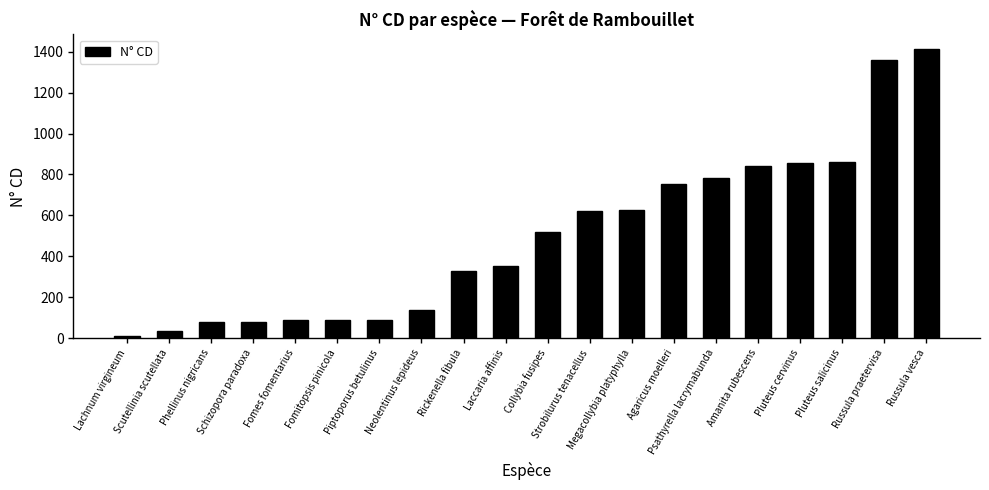

What is the value of the 13th bar from the left?

625.0